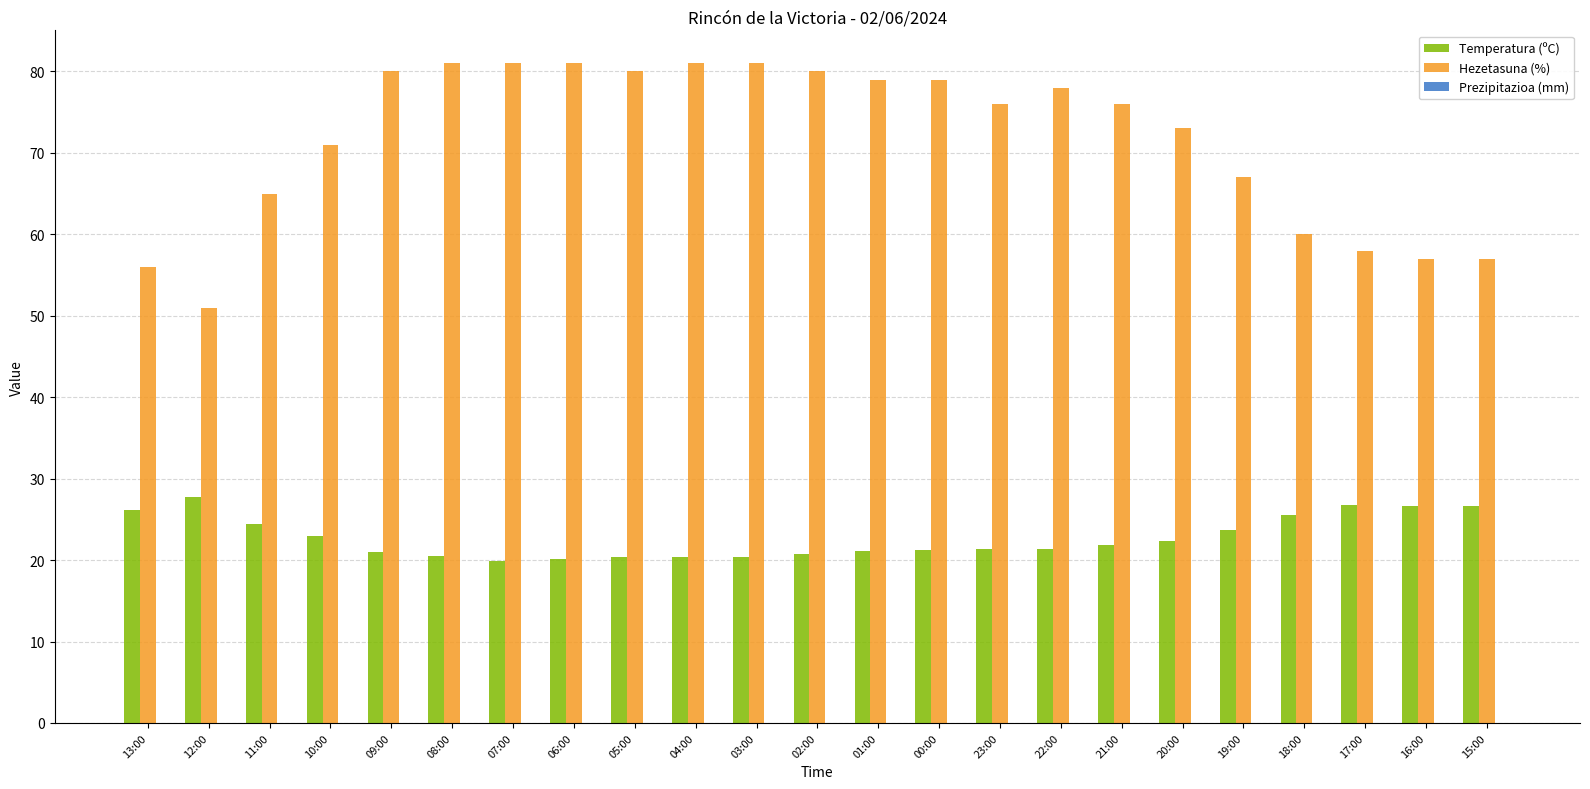

Which series has the widest spread of values?

Hezetasuna (%)